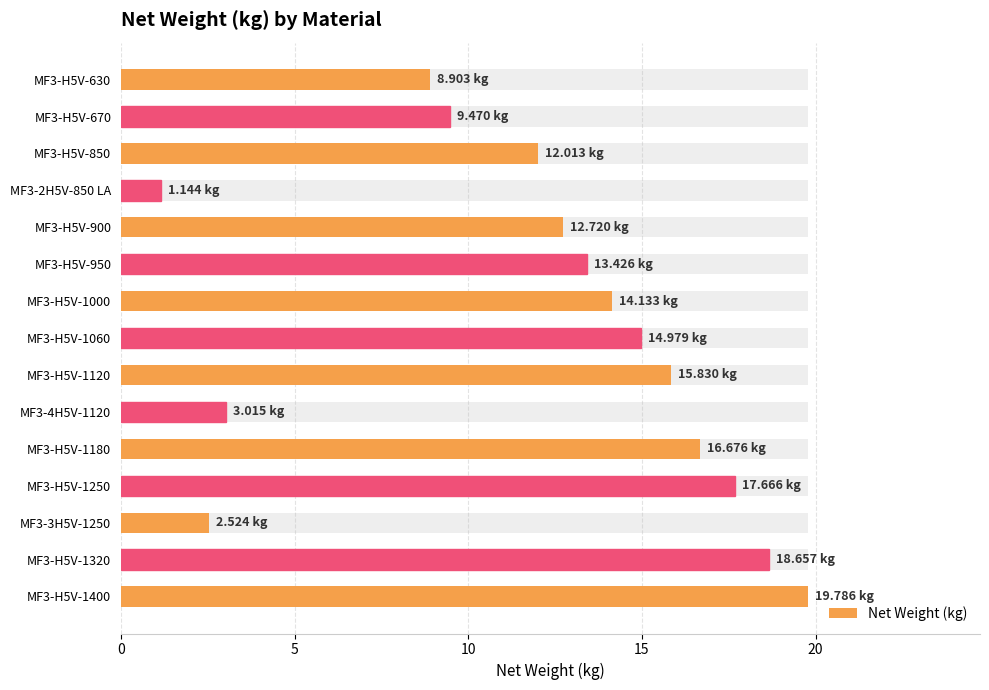

What is the value of the 10th bar from the left?

3.0